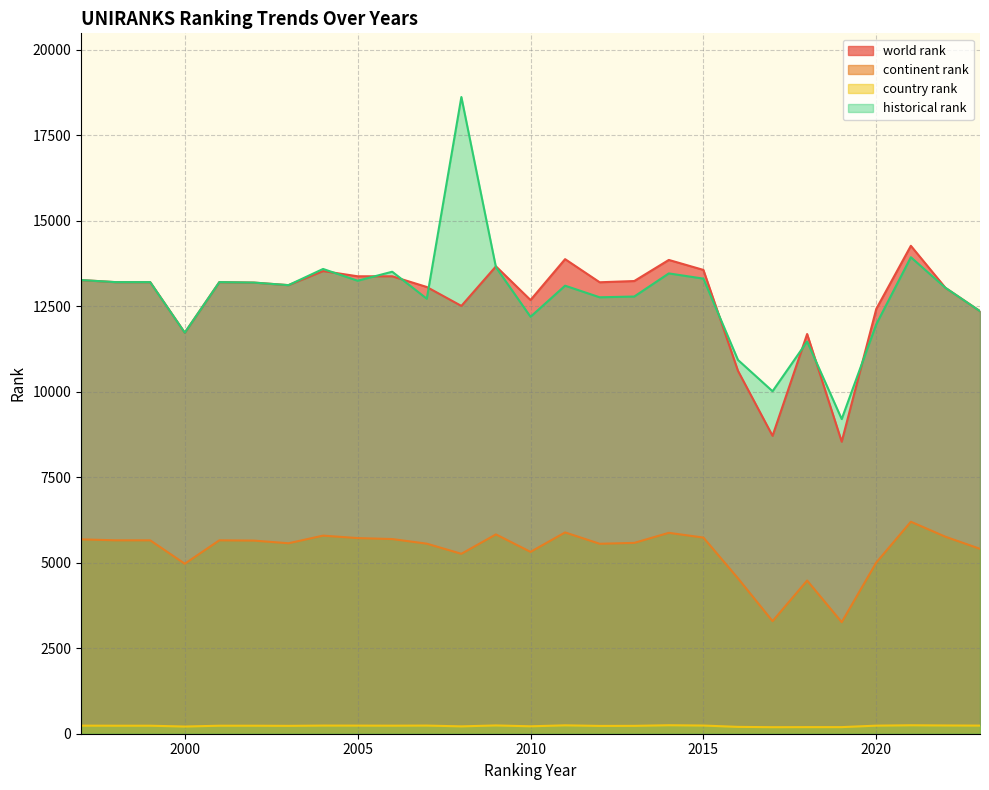

What is the total value across all series at 2020?

29629